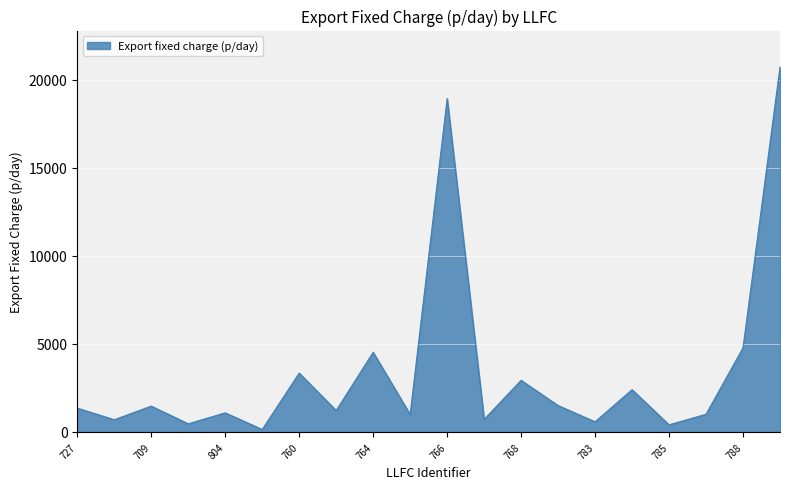

What is the sum of all values?

69240.2